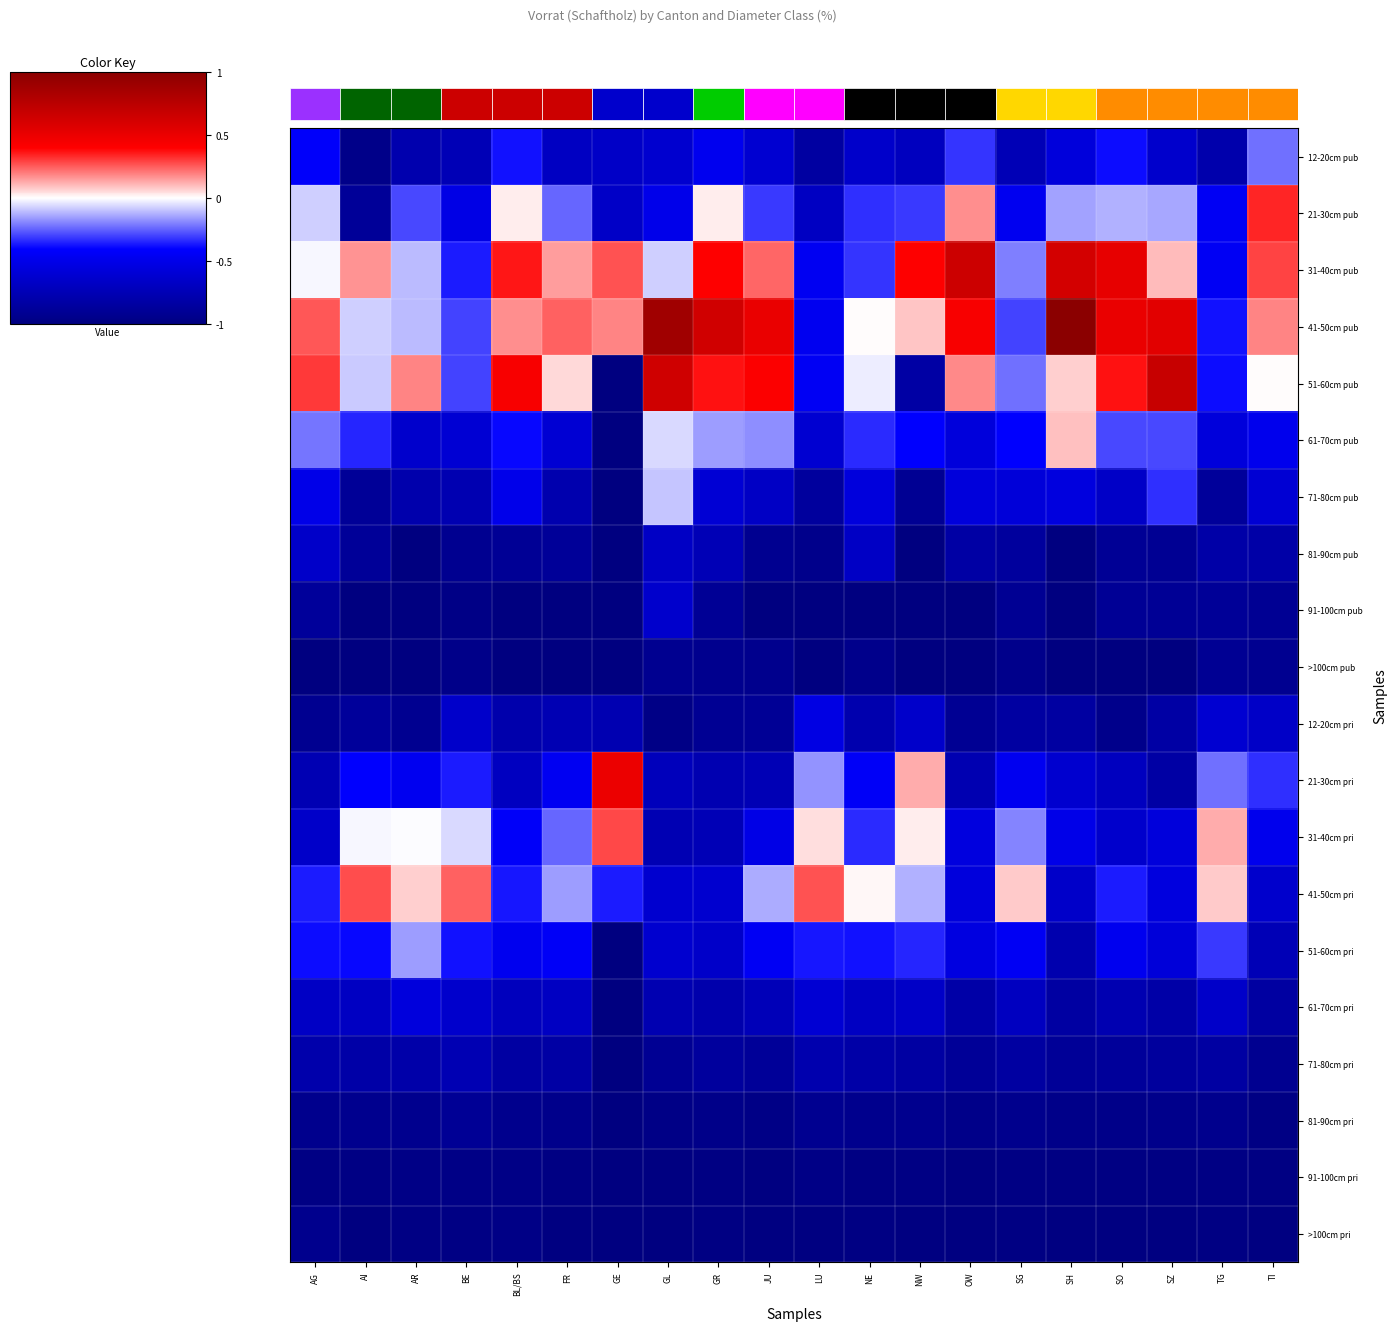

The value of 81-90cm pri at AI is -0.6. True or false?

False